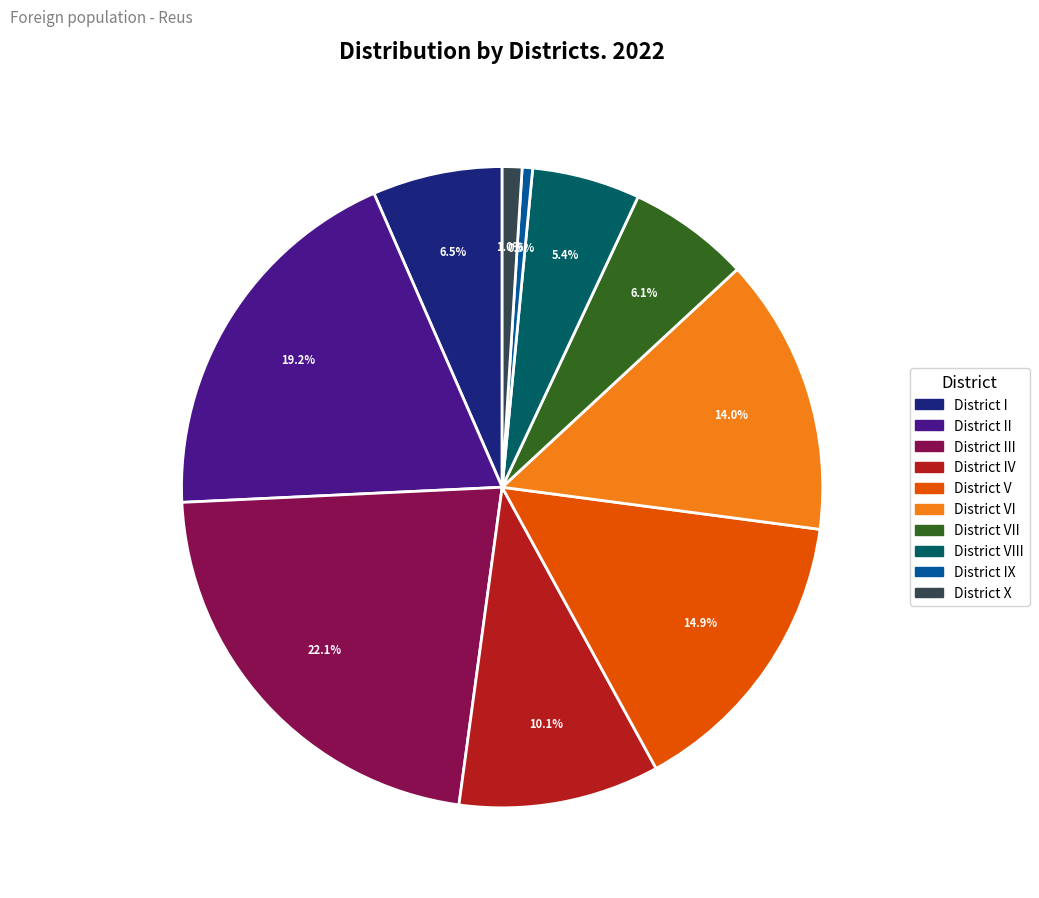

To the nearest percent, what is the difference between the District X and District II slice percentages?

18%